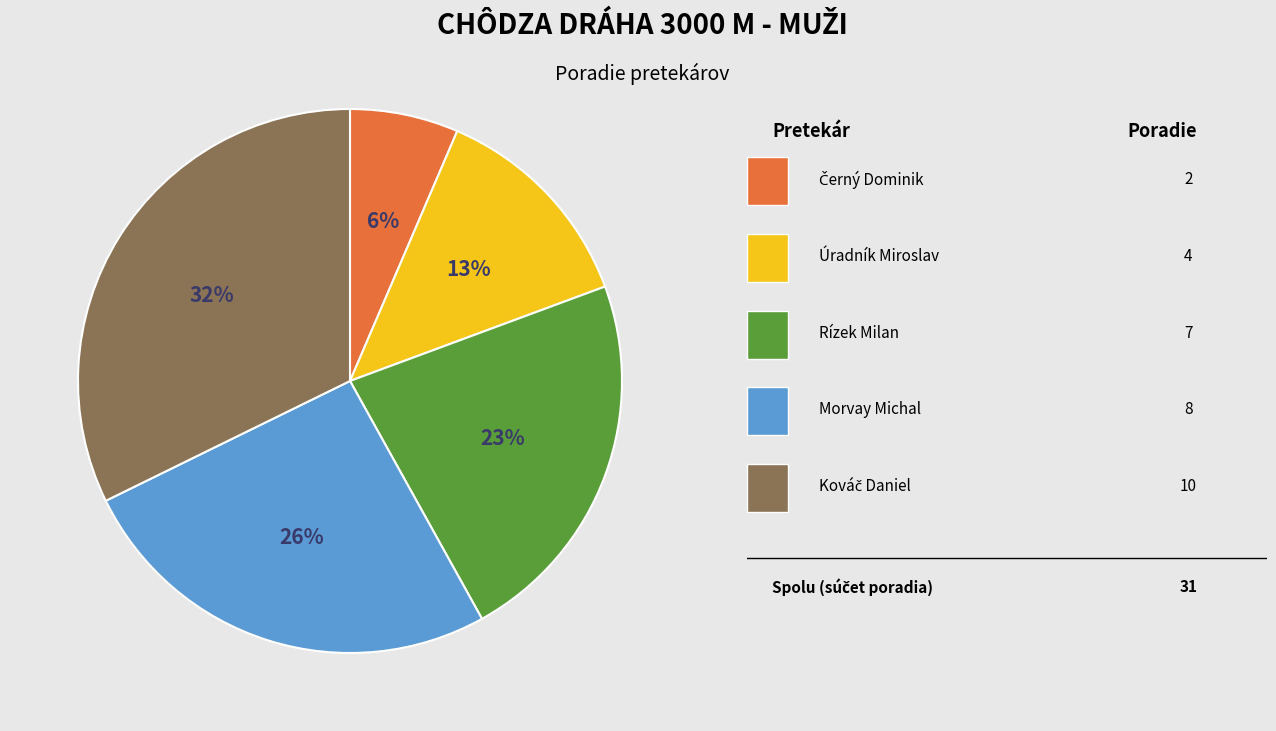

To the nearest percent, what is the average slice percentage?

20%